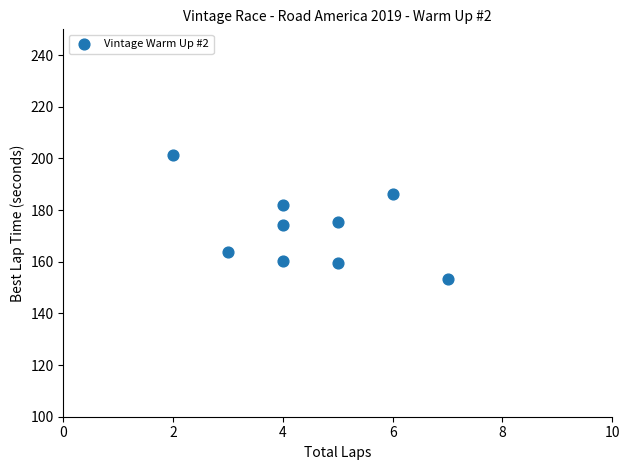

What is the range of X values (max minus min)?

5.0